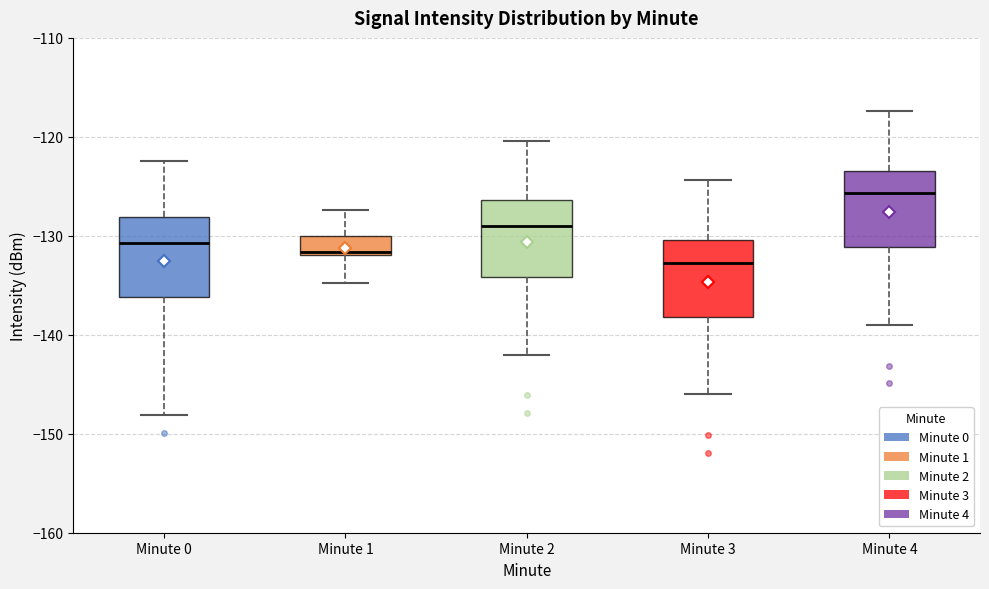

Reading left to right, read every box against the y-axis: the position of its median line, the range the box covers, and the ends of its whiskers. The values are not printed on the chart, so give them approximately, as read against the axis.

Minute 0: median -131, box -136 to -128, whiskers -148 to -122
Minute 1: median -132, box -132 to -130, whiskers -135 to -127
Minute 2: median -129, box -134 to -126, whiskers -142 to -120
Minute 3: median -133, box -138 to -130, whiskers -146 to -124
Minute 4: median -126, box -131 to -123, whiskers -139 to -117